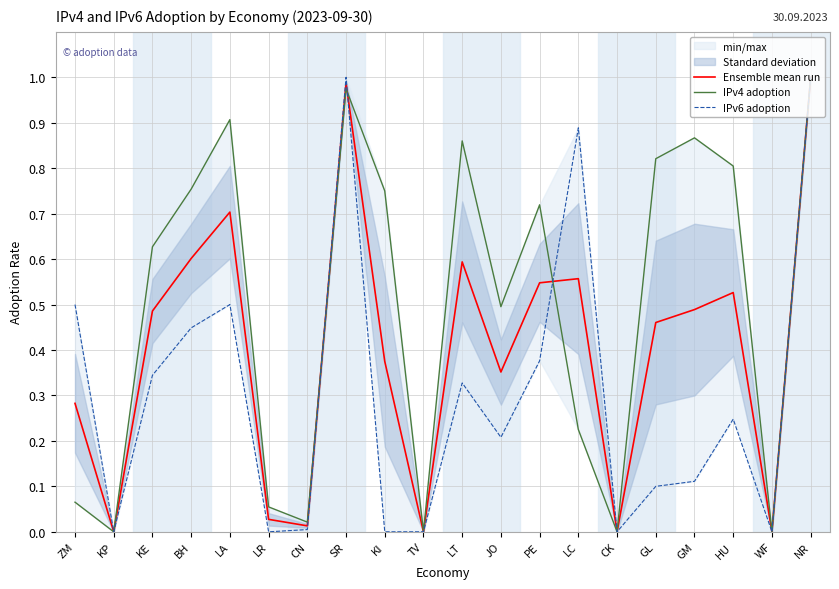

What is the difference between the maximum and minimum values in the IPv6 adoption series?

1.0